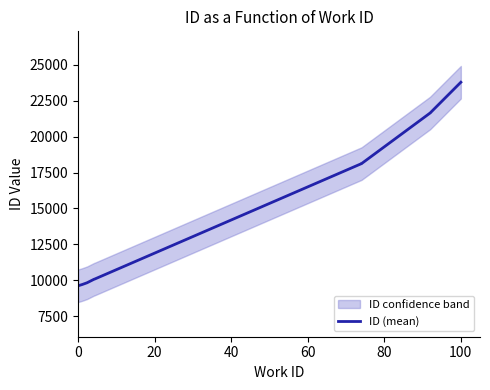

Count the number of categories in the chart.

10